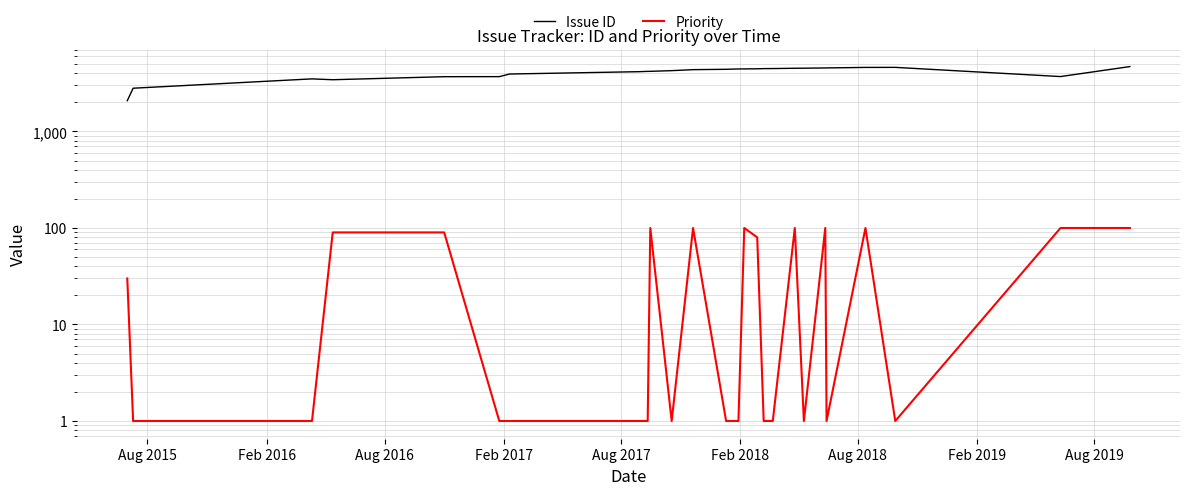

How many lines are shown in the chart?

2